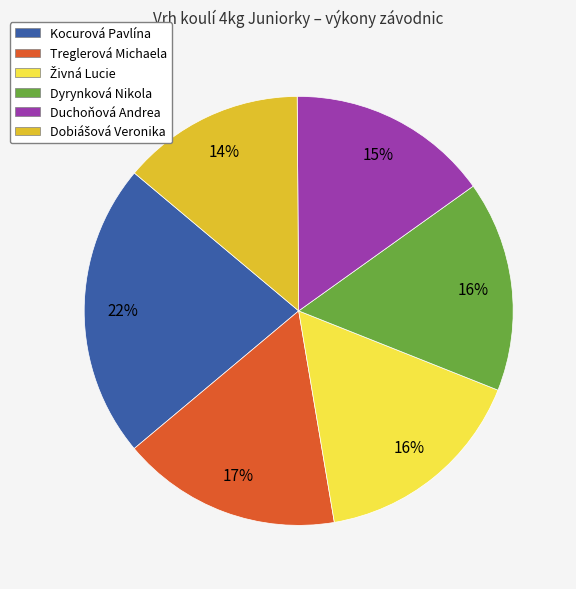

Which category has the biggest portion of the pie?

Kocurová Pavlína